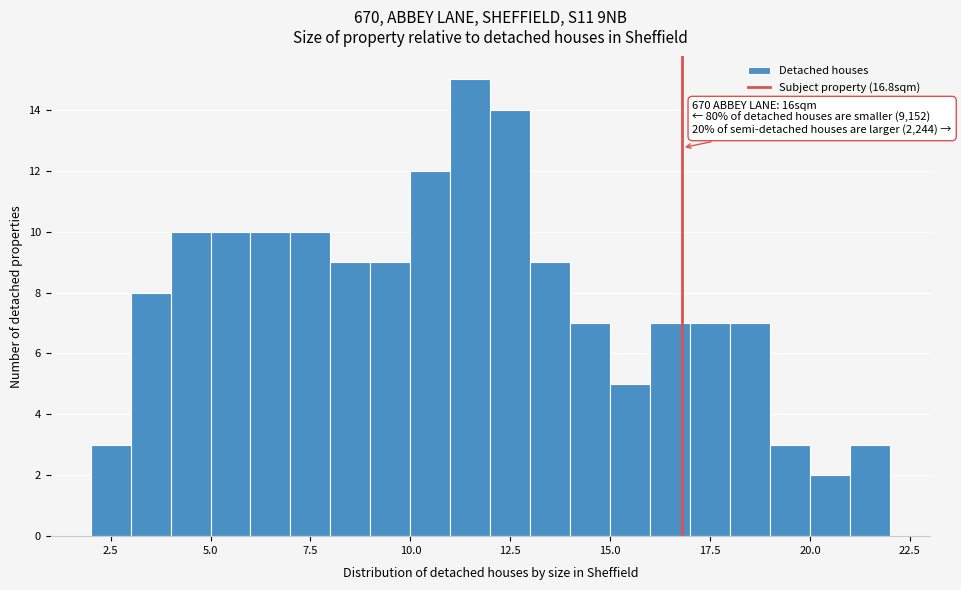

Read against the x-axis, roughly where is the centre of the tallest bar?

11.5